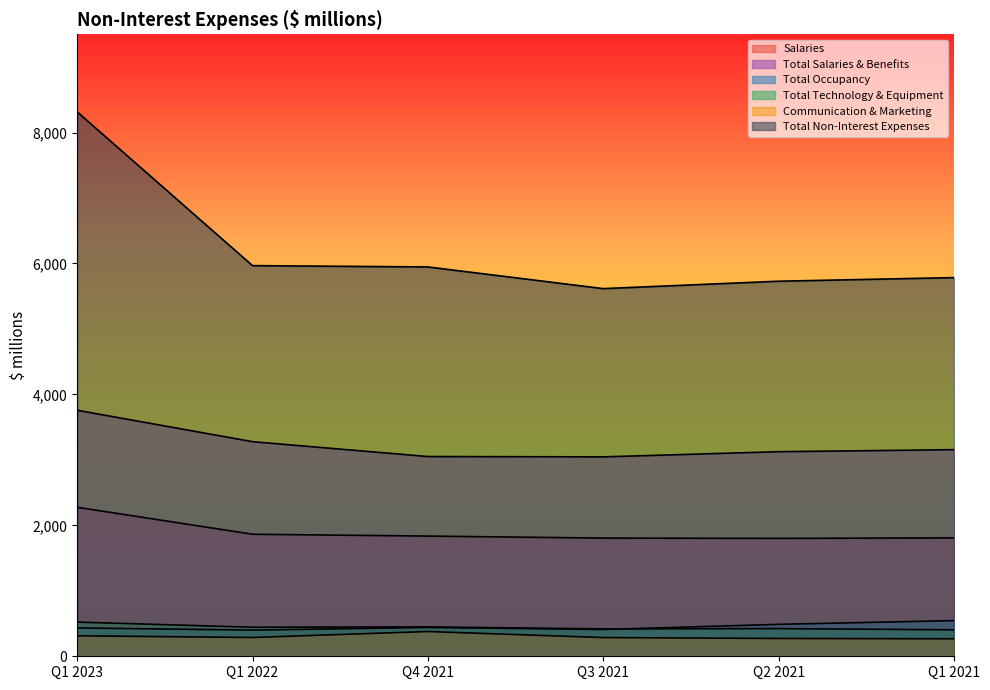

What is the spread (max minus min) of values at Q1 2022?

5680